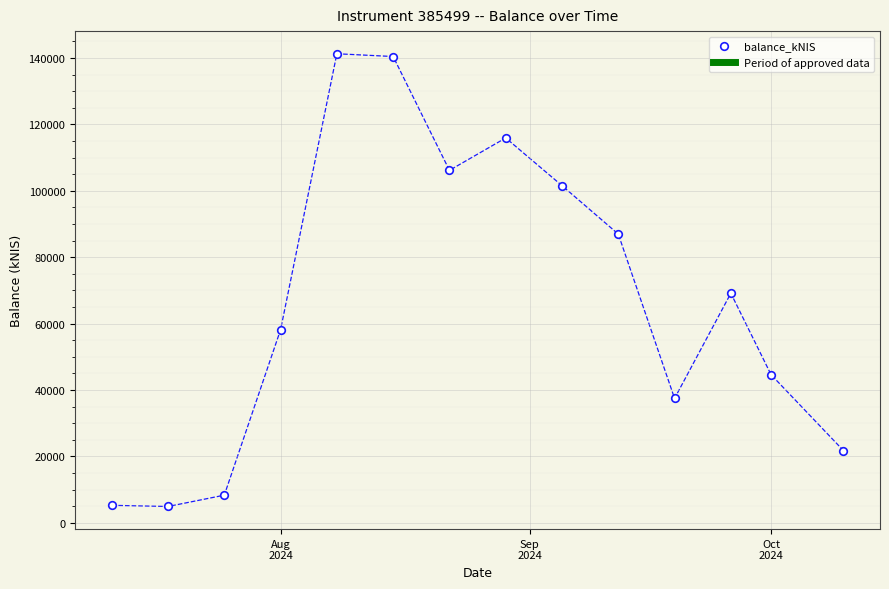

What is the range of X values (max minus min)?

91.0